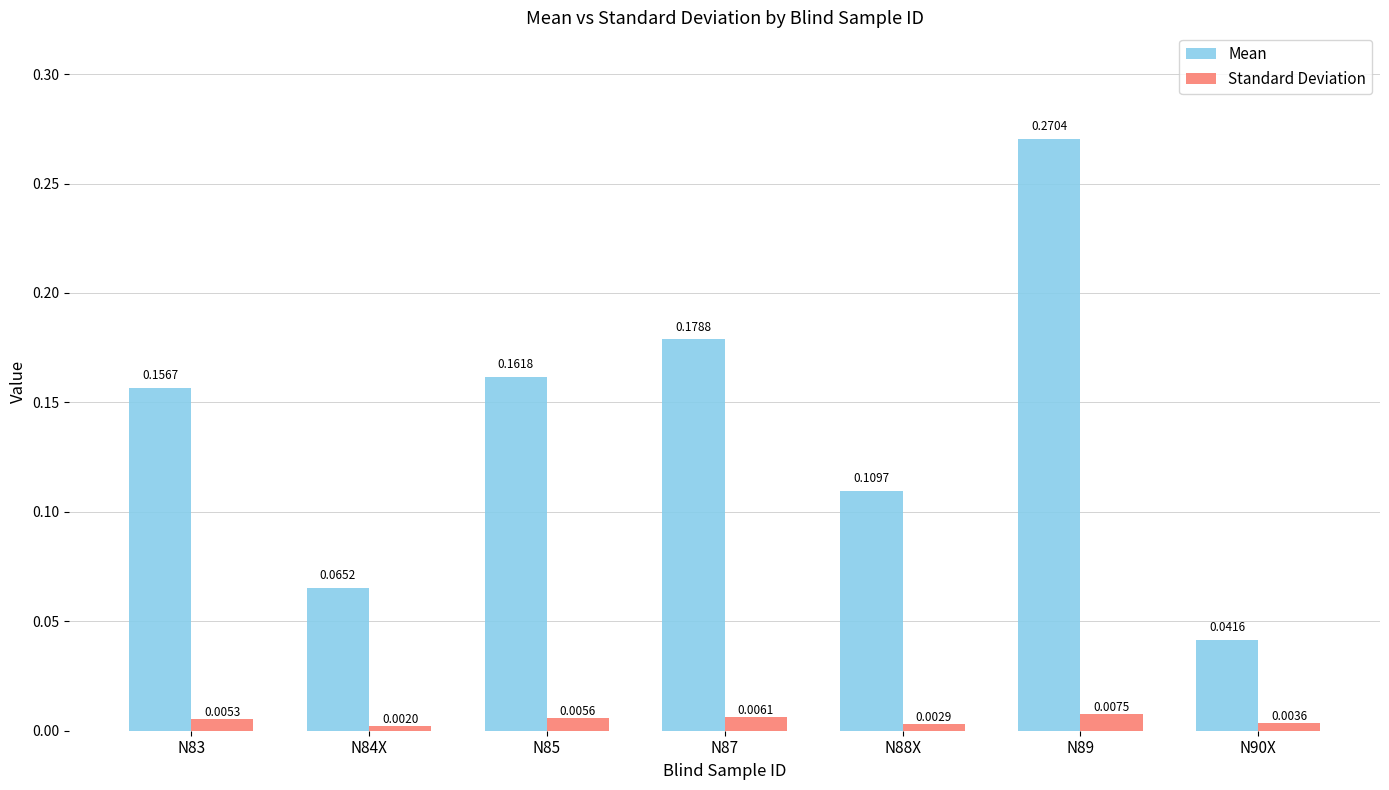

Which series has the widest spread of values?

Mean